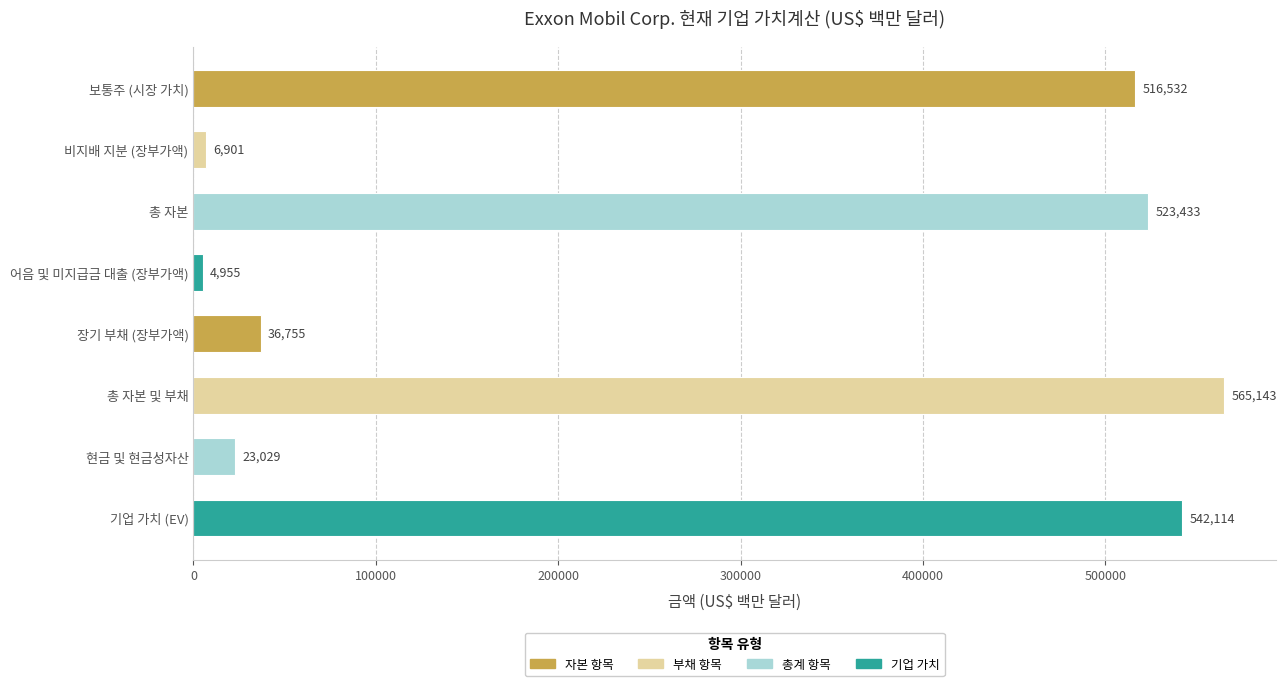

At which label is the value closest to 285049?

보통주 (시장 가치)